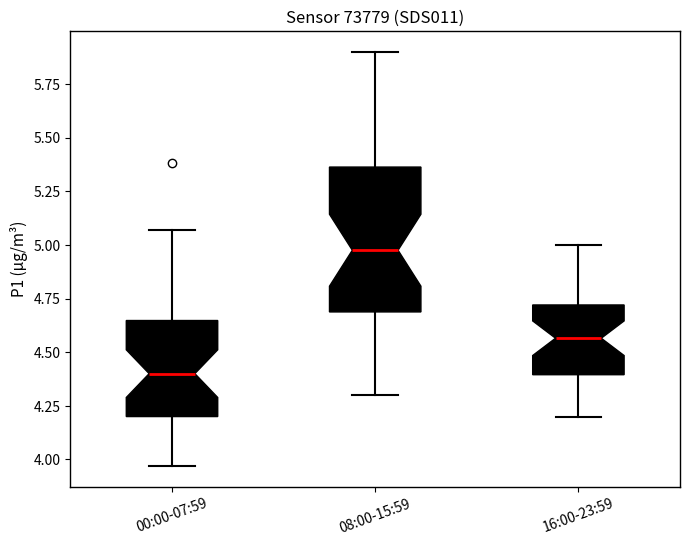

Reading left to right, read every box against the y-axis: the position of its median line, the range the box covers, and the ends of its whiskers. The values are not printed on the chart, so give them approximately, as read against the axis.

00:00-07:59: median 4.40, box 4.20 to 4.65, whiskers 3.95 to 5.05
08:00-15:59: median 5.00, box 4.70 to 5.35, whiskers 4.30 to 5.90
16:00-23:59: median 4.55, box 4.40 to 4.70, whiskers 4.20 to 5.00